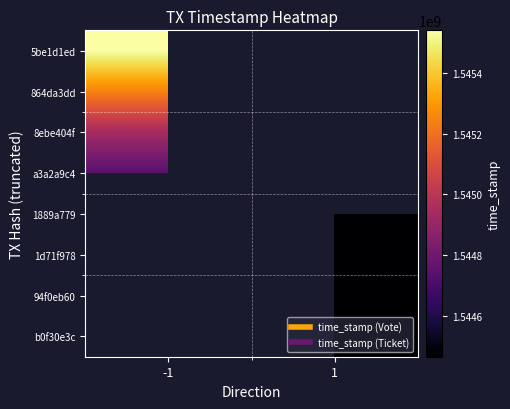

What is the lowest value of the a3a2a9c4 series?

1544739379.0